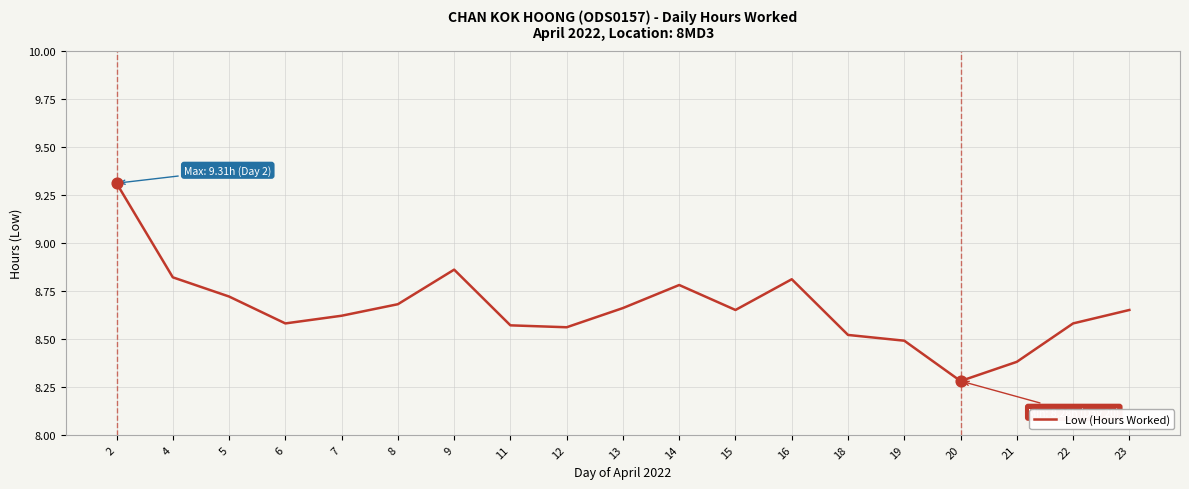

Between 15 and 12, which is larger?

15